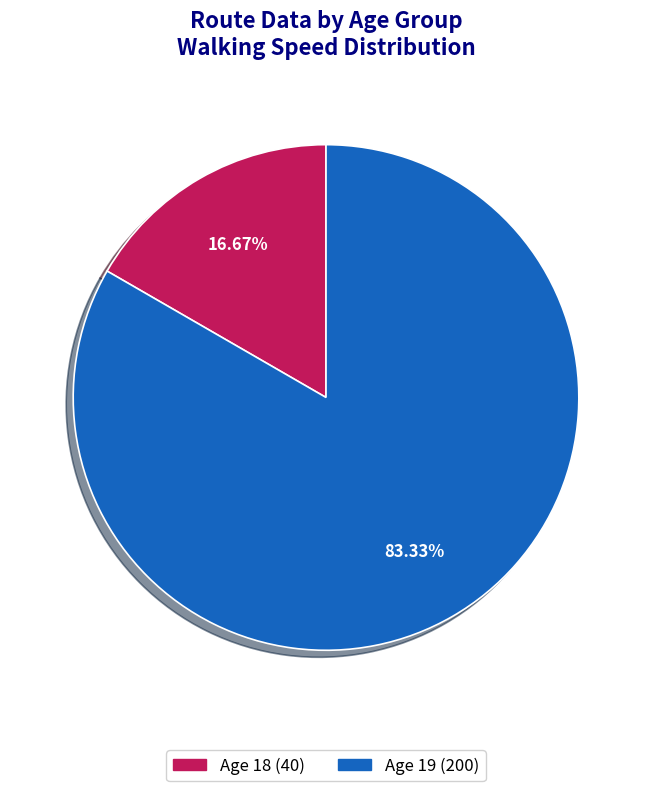

To the nearest percent, what is the average slice percentage?

50%